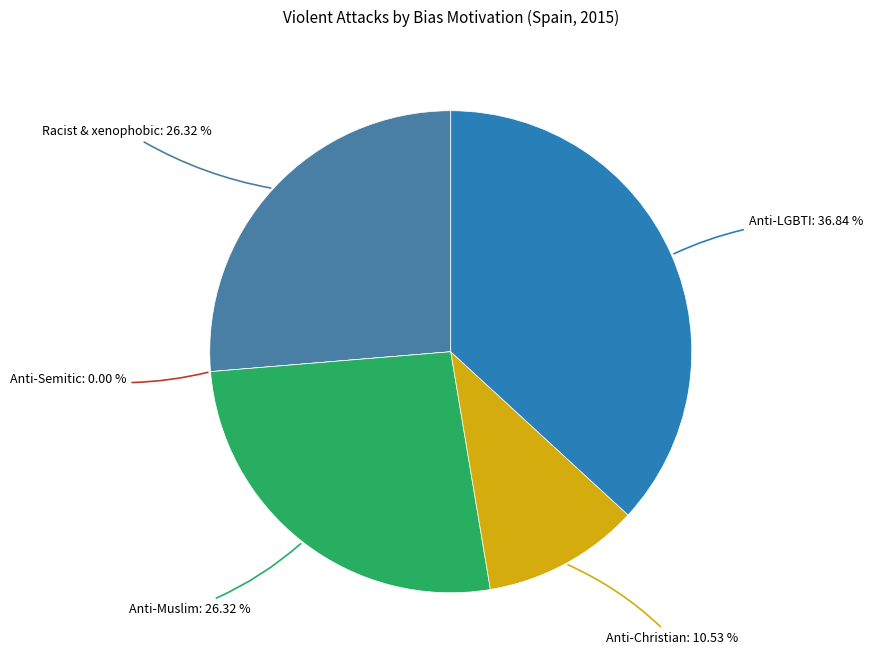

Which slice is the smallest?

Anti-Semitic hate crime